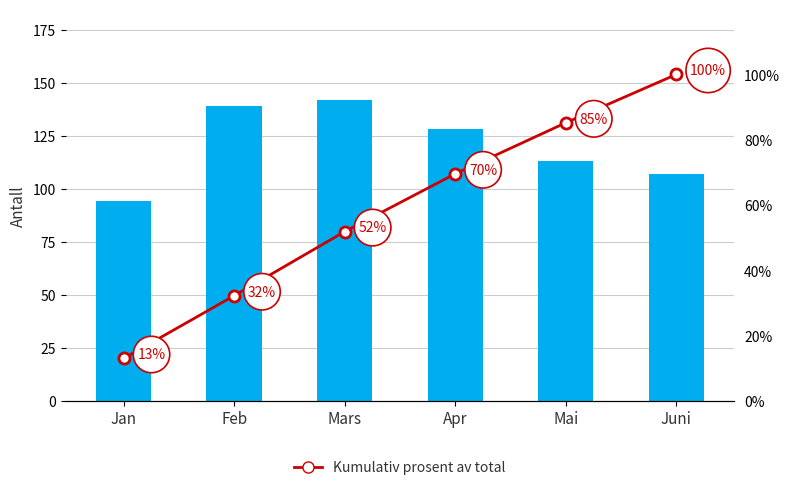

Which series has the widest spread of values?

Kumulativ prosent